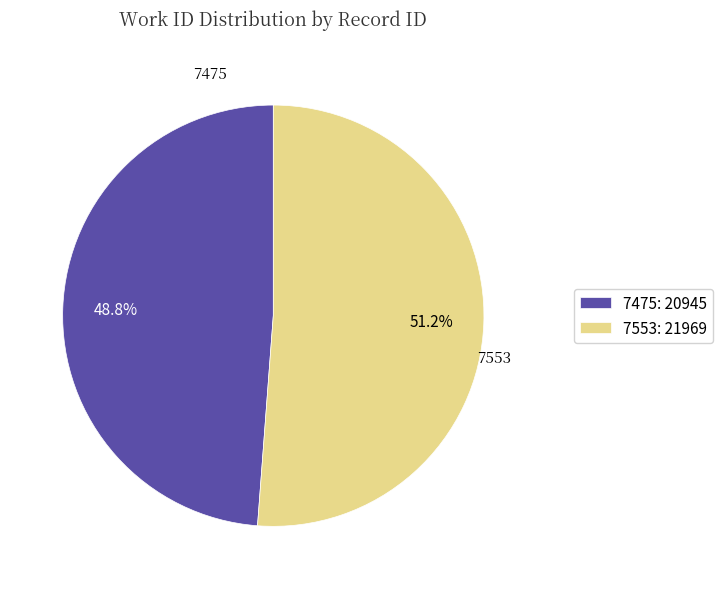

Is it true that 7553 is 46% of the pie?

False